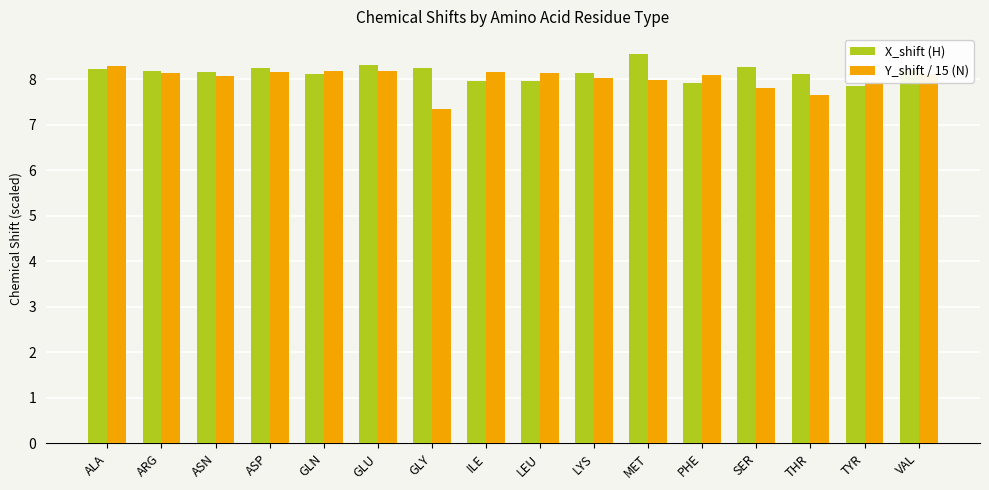

At which label does X_shift (H) first exceed 8?

ALA